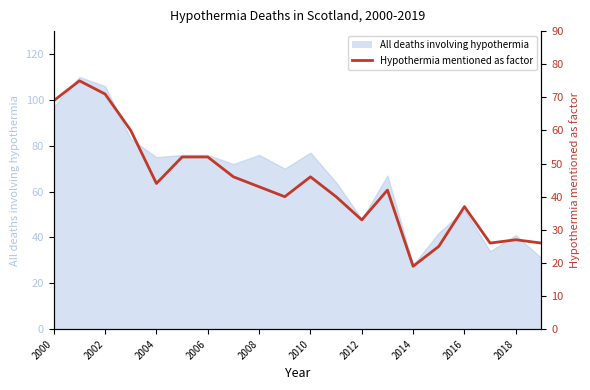

Is it true that the value at 13 is 29?

False